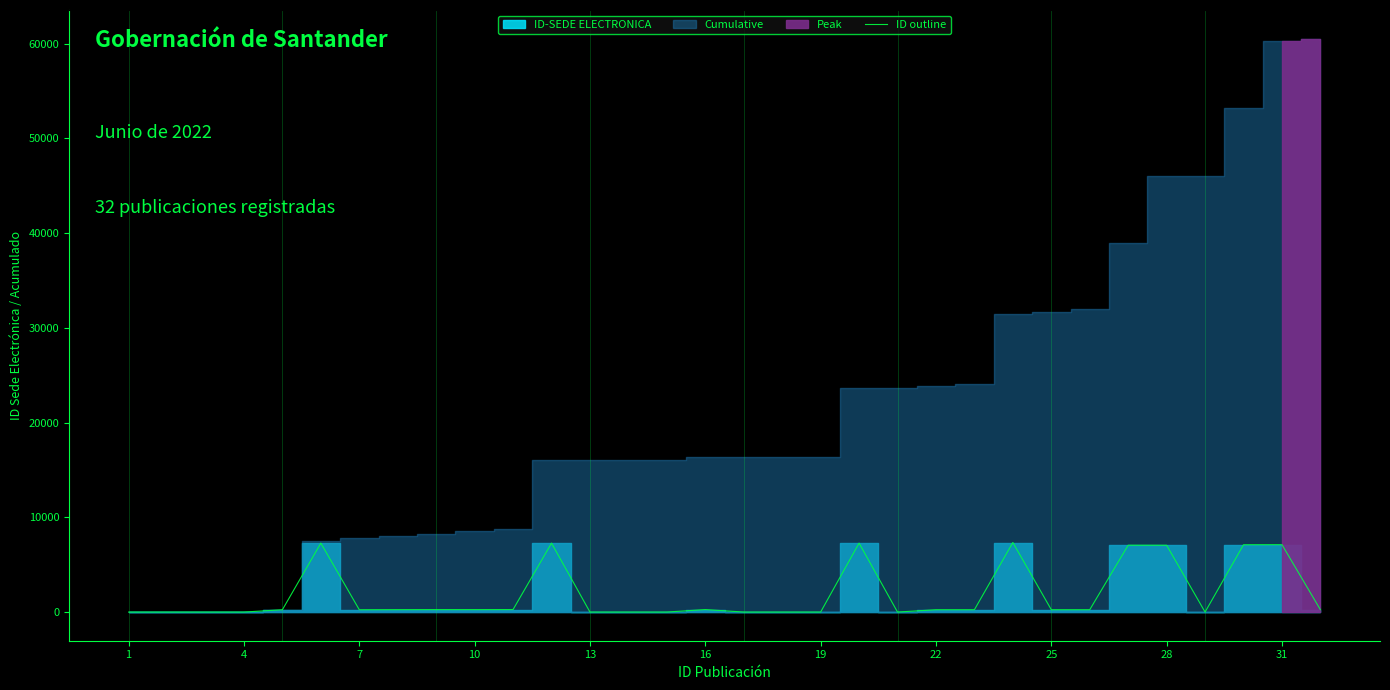

Reading left to right, list all the values displayed in this chart.

0	0	0	0	246	7275	246	255	260	258	265	7276	0	0	0	265	0	0	0	7277	0	247	247	7343	247	248	7057	7054	0	7108	7115	246